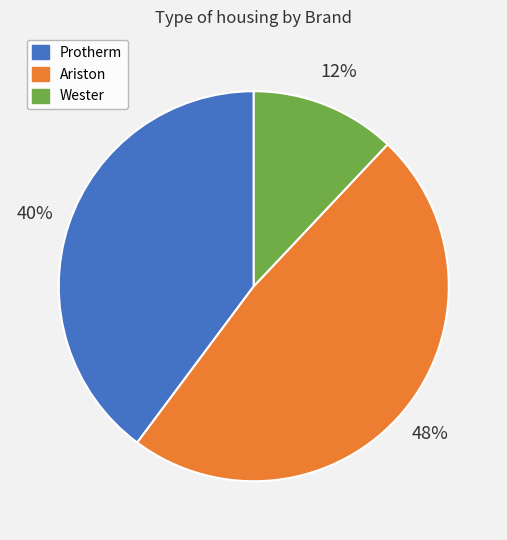

To the nearest percent, what is the difference between the largest and smallest slice percentages?

36%